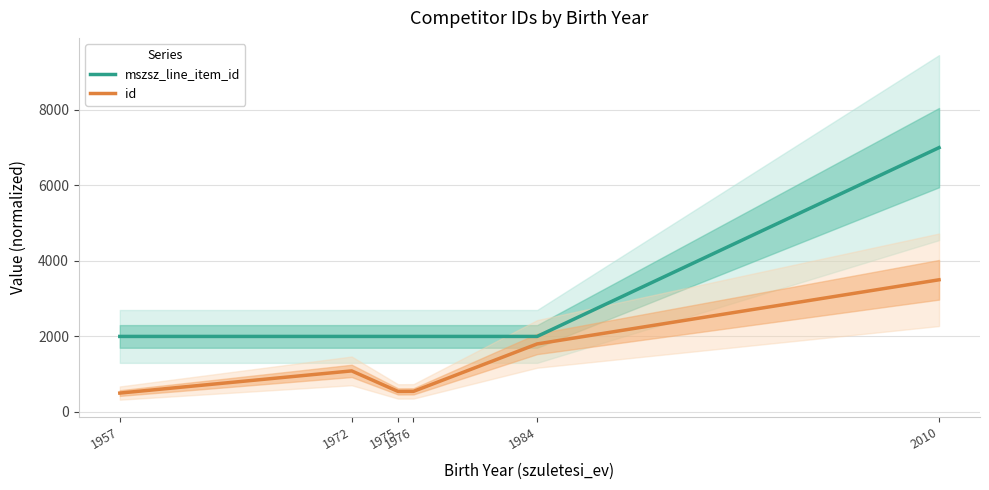

Which label corresponds to the largest value in the chart?

2010